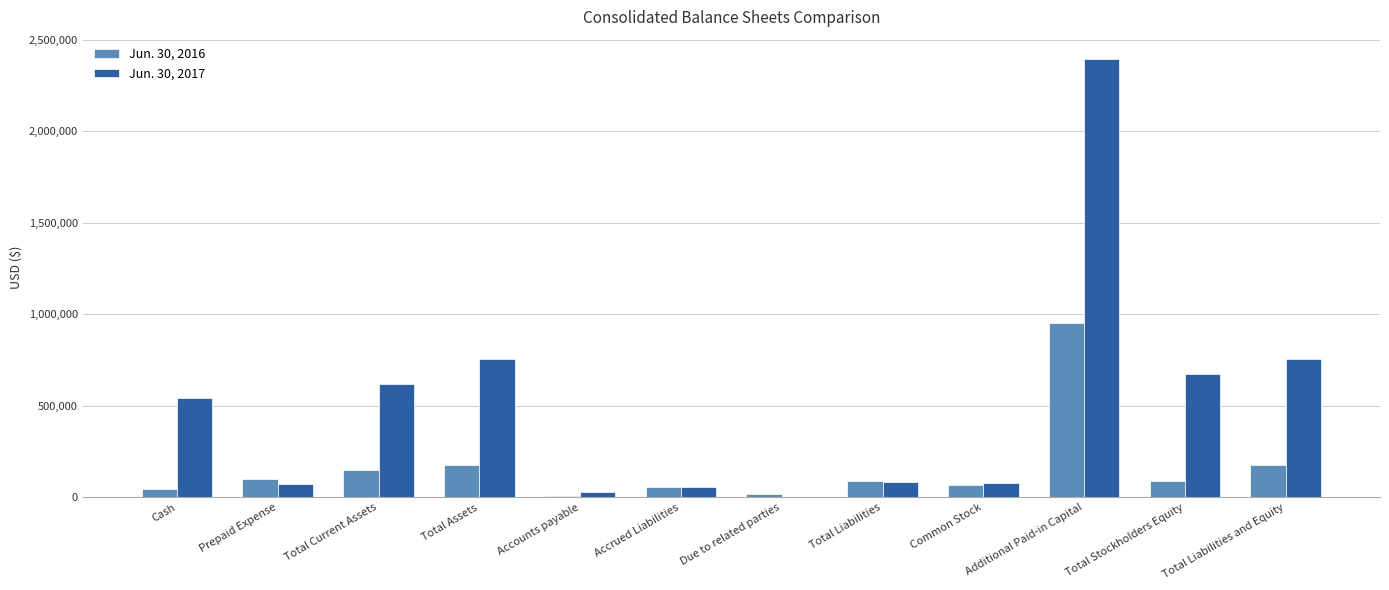

What are all the series names shown in the legend?

Jun. 30, 2016, Jun. 30, 2017